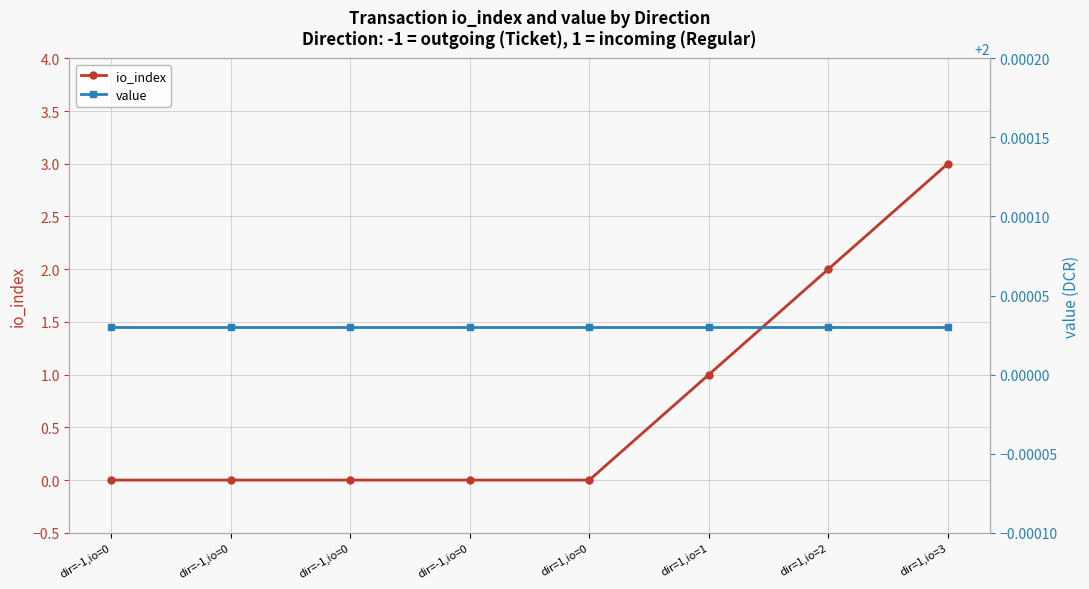

What are all the series names shown in the legend?

io_index, value